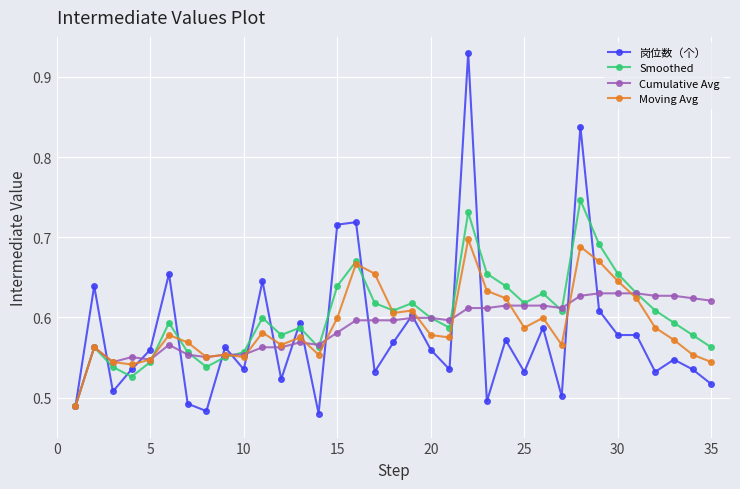

Which series has the largest range (max minus min)?

岗位数（个）